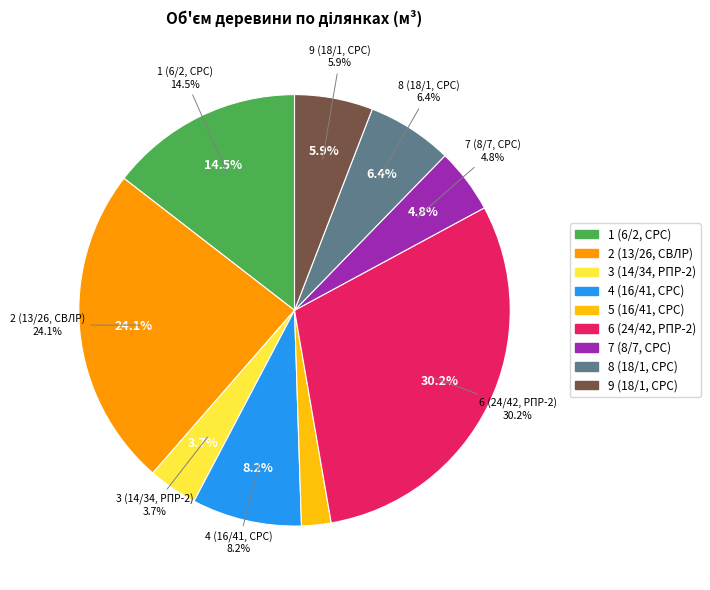

What is the largest slice in the pie chart?

6 (24/42, РПР-2)